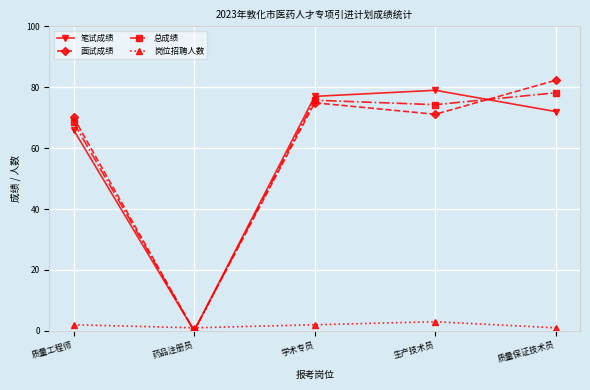

What is the total value across all series at 质量保证技术员?

233.5